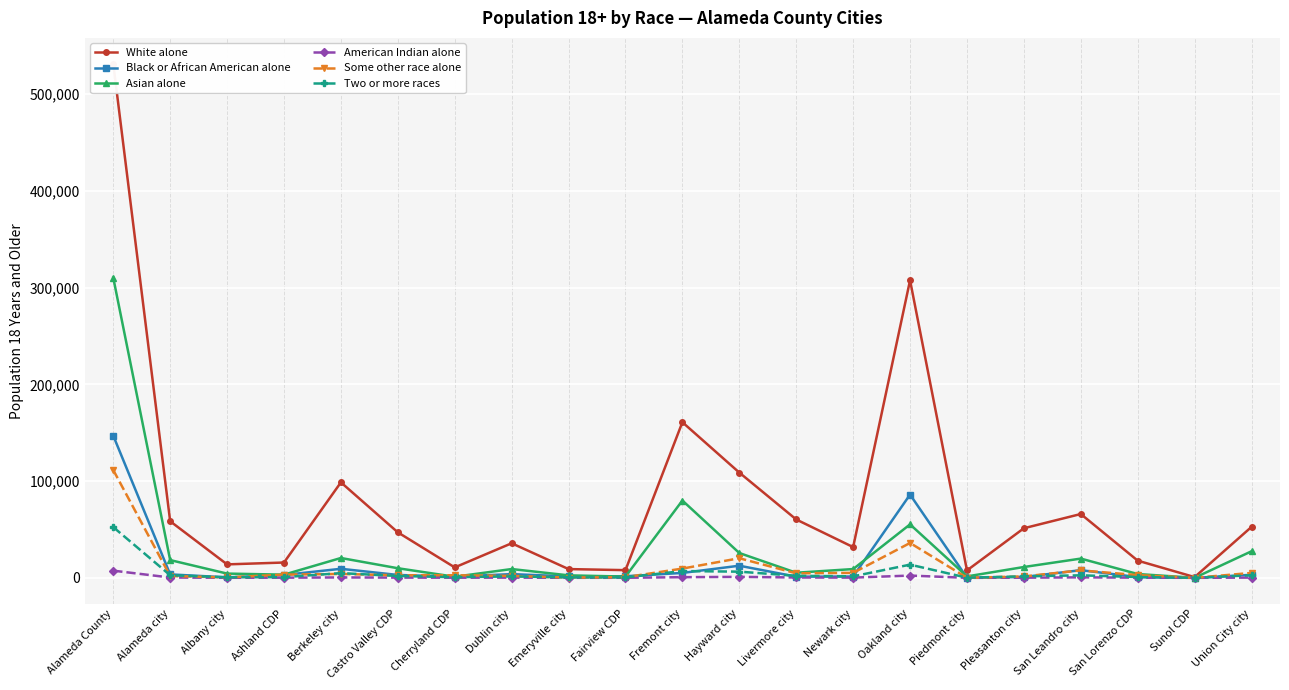

Reading left to right, list all the values displayed in this chart.

White alone: Alameda County=531606	Alameda city=58508	Albany city=13909	Ashland CDP=15828	Berkeley city=98708	Castro Valley CDP=47034	Cherryland CDP=10772	Dublin city=35739	Emeryville city=9049	Fairview CDP=7936	Fremont city=160873	Hayward city=108807	Livermore city=60332	Newark city=31774	Oakland city=307604	Piedmont city=7650	Pleasanton city=51261	San Leandro city=65975	San Lorenzo CDP=17766	Sunol CDP=765	Union City city=52669
Black or African American alone: Alameda County=146996	Alameda city=3558	Albany city=496	Ashland CDP=2957	Berkeley city=9346	Castro Valley CDP=2965	Cherryland CDP=1233	Dublin city=3843	Emeryville city=1459	Fairview CDP=1631	Fremont city=5073	Hayward city=12531	Livermore city=1211	Newark city=1358	Oakland city=86044	Piedmont city=109	Pleasanton city=860	San Leandro city=7924	San Lorenzo CDP=770	Sunol CDP=1	Union City city=3115
Asian alone: Alameda County=310275	Alameda city=18351	Albany city=4388	Ashland CDP=3288	Berkeley city=20513	Castro Valley CDP=9920	Cherryland CDP=1138	Dublin city=9086	Emeryville city=2566	Fairview CDP=1279	Fremont city=79917	Hayward city=25653	Livermore city=5282	Newark city=9069	Oakland city=55252	Piedmont city=1480	Pleasanton city=11195	San Leandro city=19894	San Lorenzo CDP=3936	Sunol CDP=42	Union City city=27464
American Indian alone: Alameda County=7418	Alameda city=325	Albany city=54	Ashland CDP=173	Berkeley city=407	Castro Valley CDP=248	Cherryland CDP=140	Dublin city=213	Emeryville city=37	Fairview CDP=61	Fremont city=677	Hayward city=1012	Livermore city=356	Newark city=232	Oakland city=2339	Piedmont city=4	Pleasanton city=157	San Leandro city=512	San Lorenzo CDP=176	Sunol CDP=6	Union City city=244
Some other race alone: Alameda County=111470	Alameda city=1875	Albany city=431	Ashland CDP=3310	Berkeley city=4033	Castro Valley CDP=2600	Cherryland CDP=2650	Dublin city=1980	Emeryville city=287	Fairview CDP=648	Fremont city=9564	Hayward city=20263	Livermore city=4661	Newark city=5151	Oakland city=36040	Piedmont city=55	Pleasanton city=1447	San Leandro city=7714	San Lorenzo CDP=2823	Sunol CDP=14	Union City city=5098
Two or more races: Alameda County=52445	Alameda city=2673	Albany city=561	Ashland CDP=734	Berkeley city=4862	Castro Valley CDP=1934	Cherryland CDP=656	Dublin city=1452	Emeryville city=451	Fairview CDP=414	Fremont city=7021	Hayward city=6377	Livermore city=2103	Newark city=1555	Oakland city=13631	Piedmont city=154	Pleasanton city=1511	San Leandro city=2593	San Lorenzo CDP=839	Sunol CDP=31	Union City city=2649